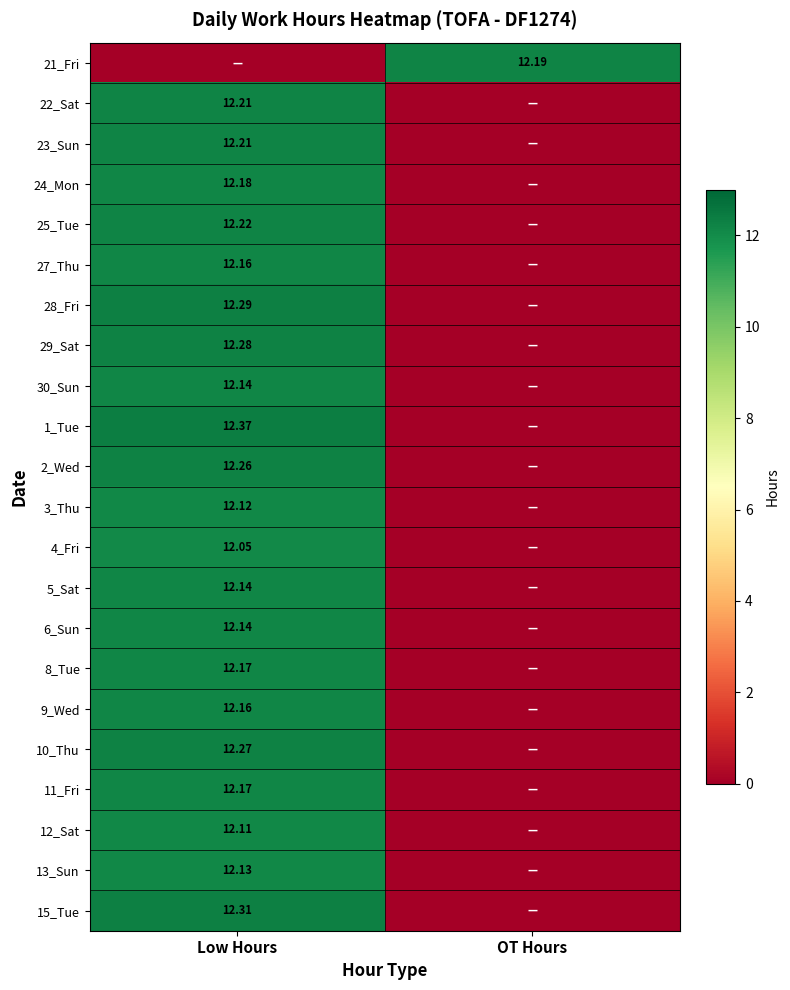

Is the value of 8_Tue at Low Hours greater than the value of 2_Wed at OT Hours?

Yes